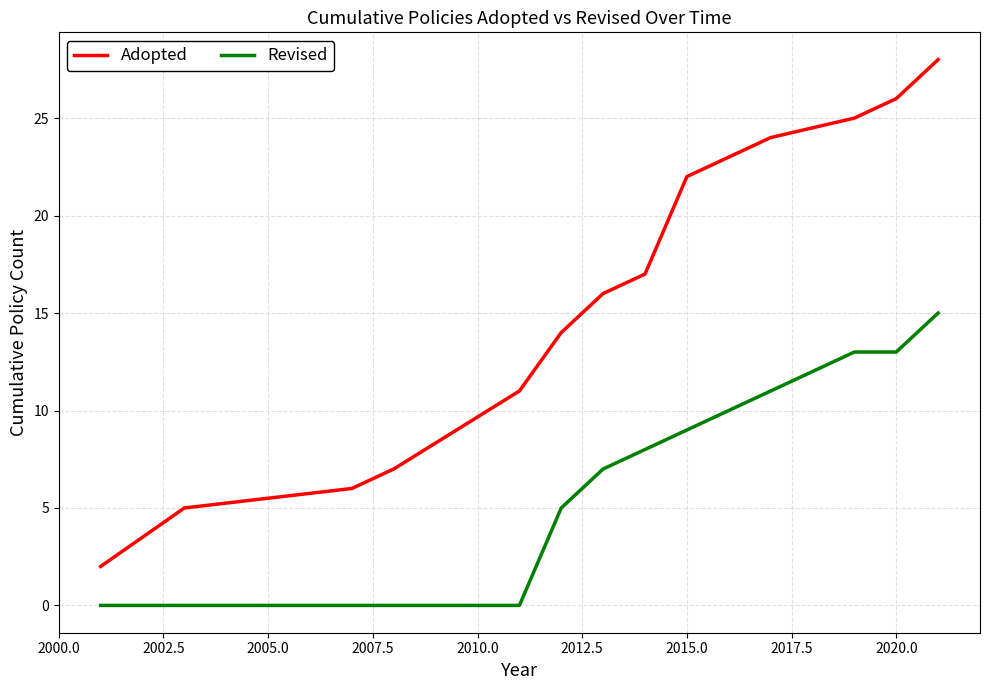

True or false: Revised and Adopted cross at least once.

False